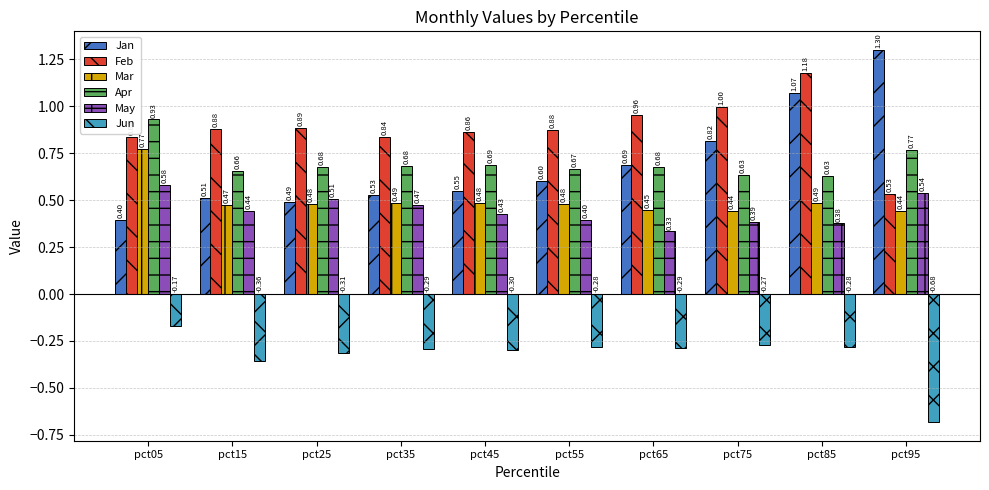

The value of Apr at pct85 is 1.1. True or false?

False